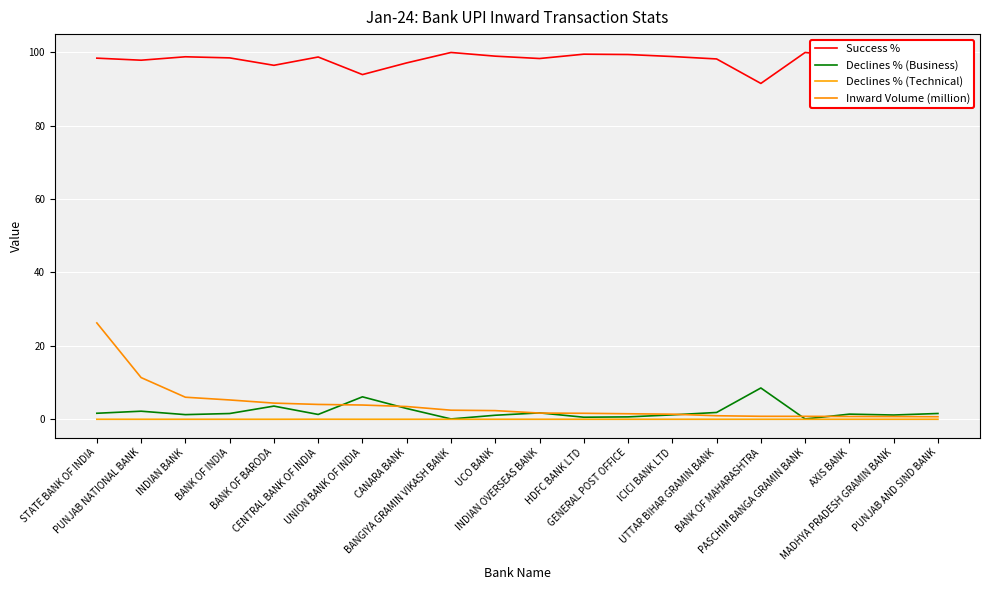

Where is the first local maximum for Declines % (Technical)?

CENTRAL BANK OF INDIA